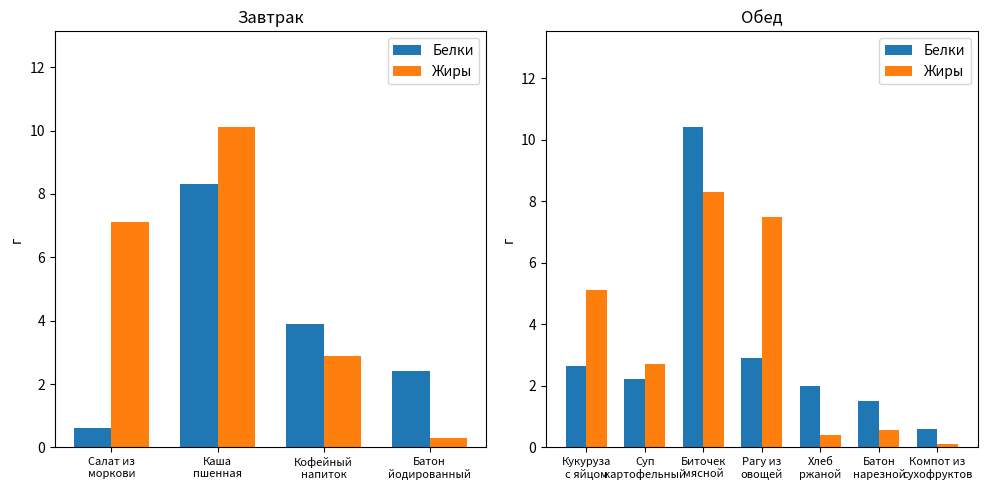

Is it true that Белки equals 0.4 at Батон нарезной?

False